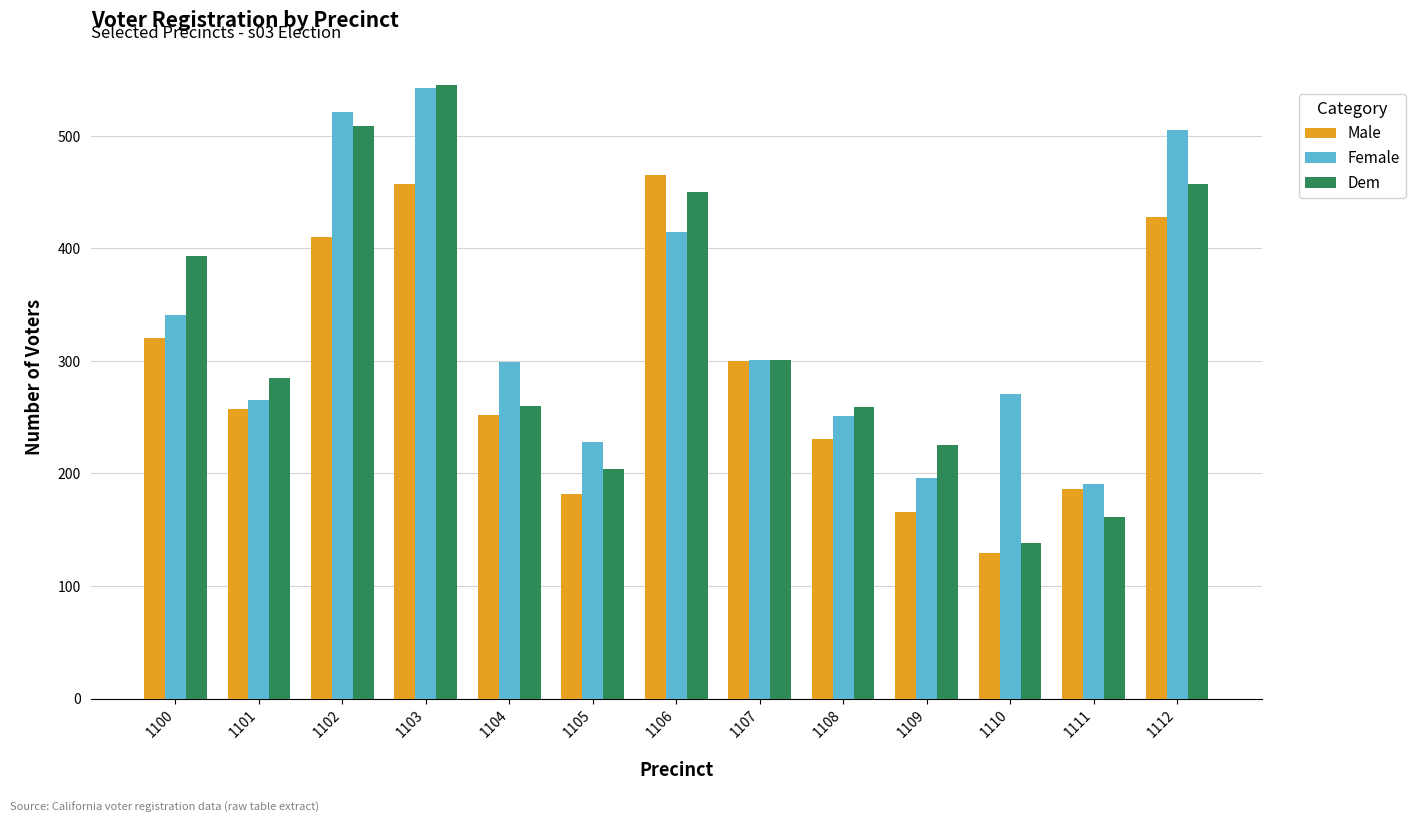

What is the approximate value of Male at 1104, to the nearest 5?

250